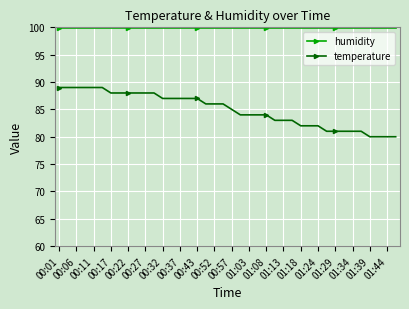

What is the average value of the temperature series?

84.9